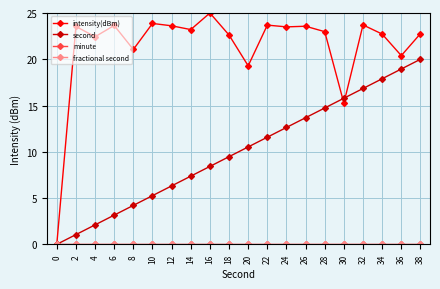

Is this an area chart (filled region under the line)?

No